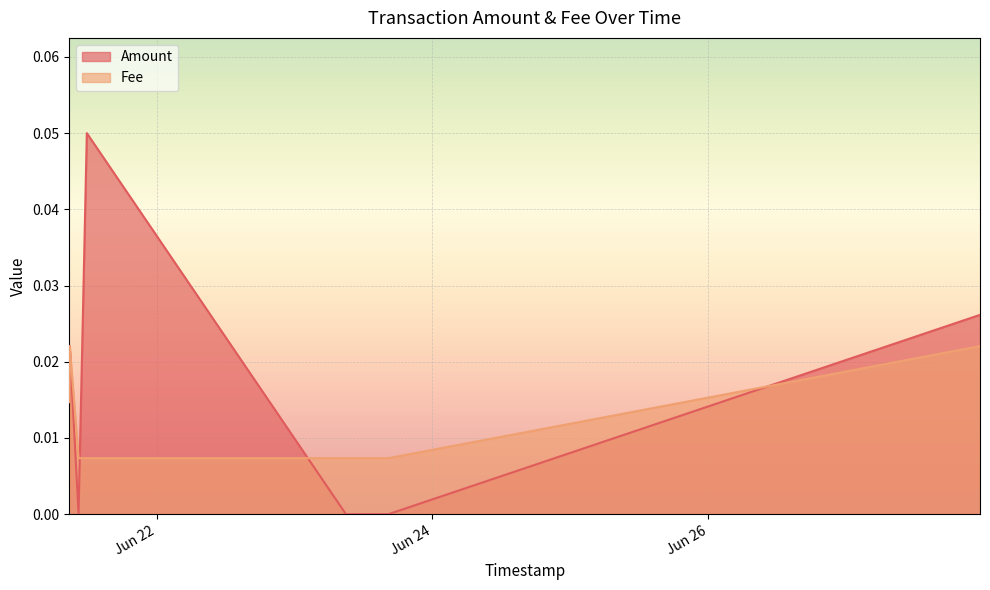

How many lines are shown in the chart?

2